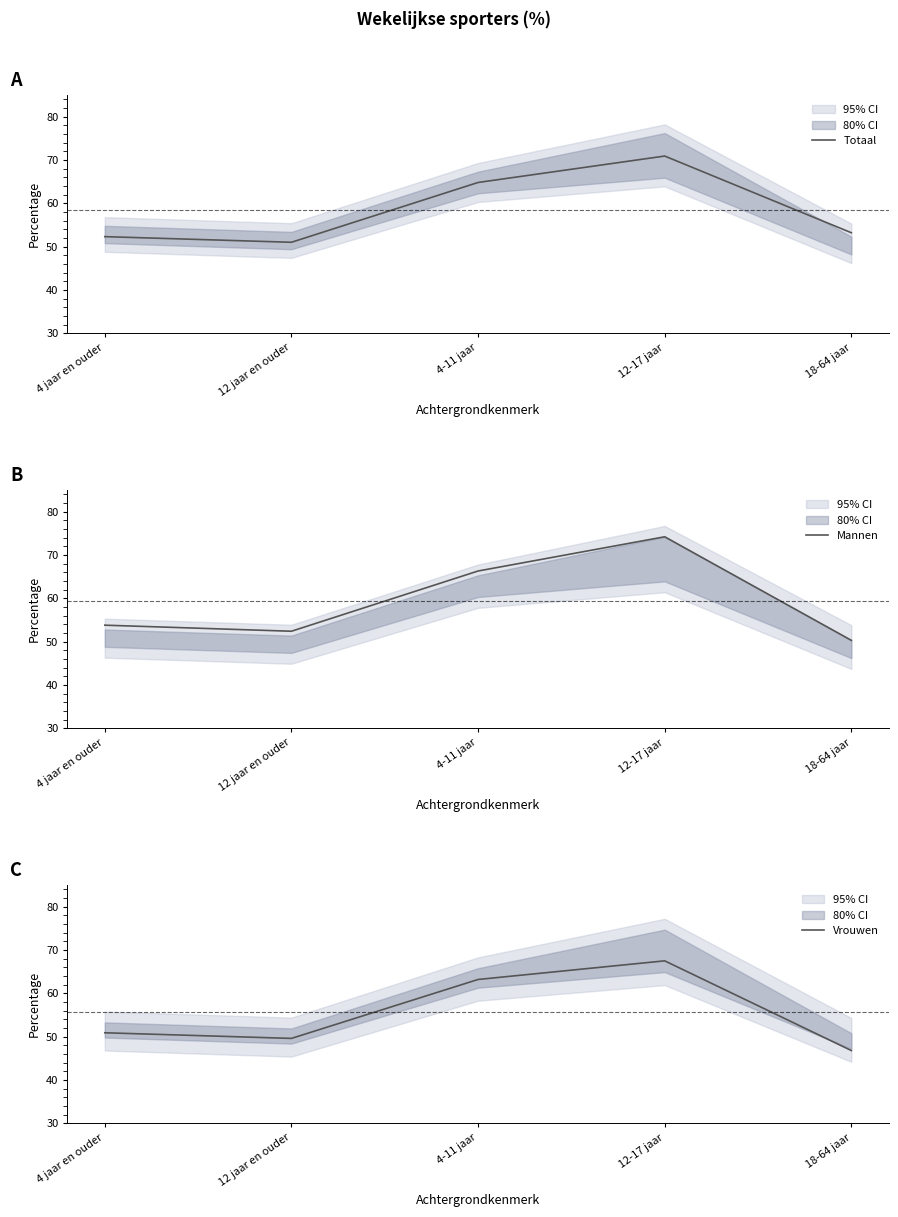

True or false: Mannen has a value of 105.4 at 4-11 jaar.

False